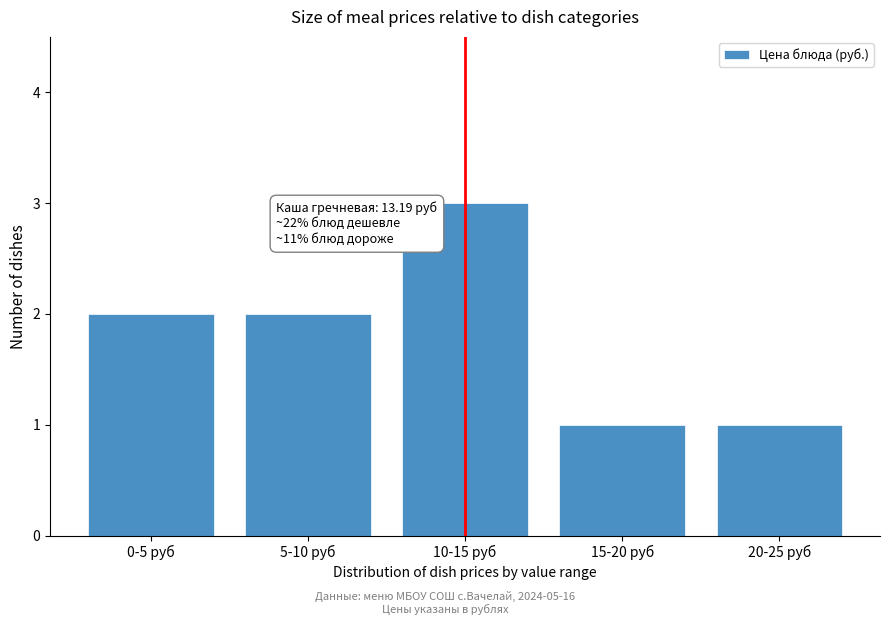

Reading left to right, what are all the values shown in this chart?

0-5 руб=2	5-10 руб=2	10-15 руб=3	15-20 руб=1	20-25 руб=1